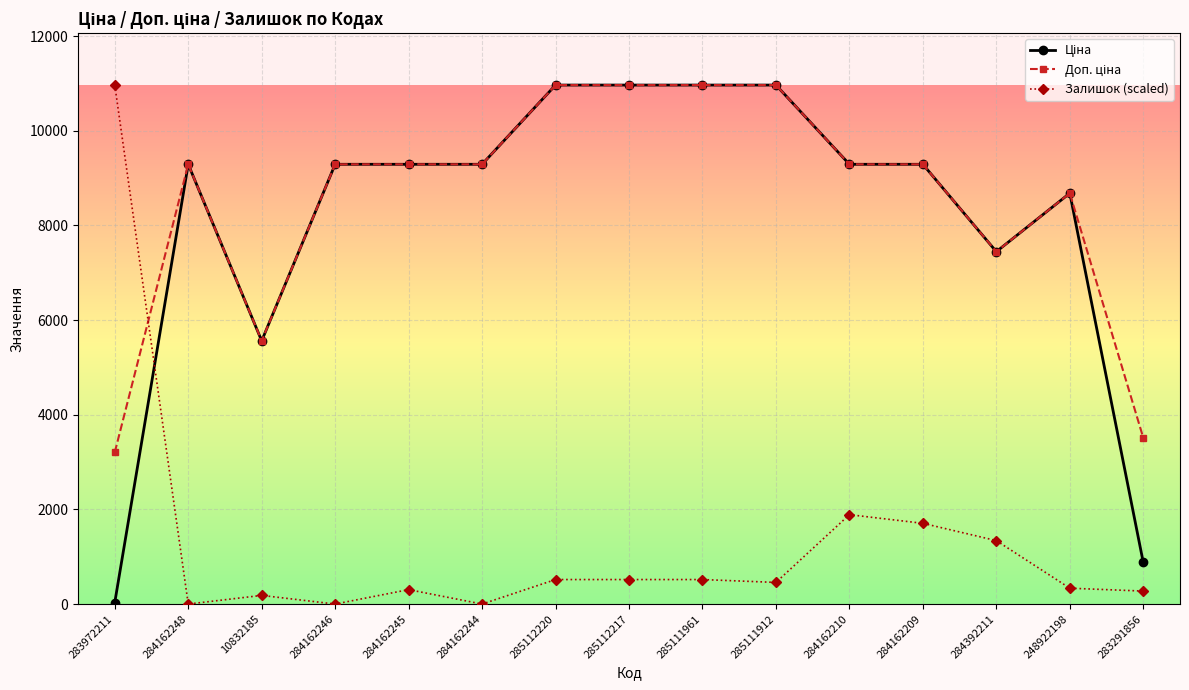

True or false: Залишок (scaled) has more than 1 interior local peaks.

True